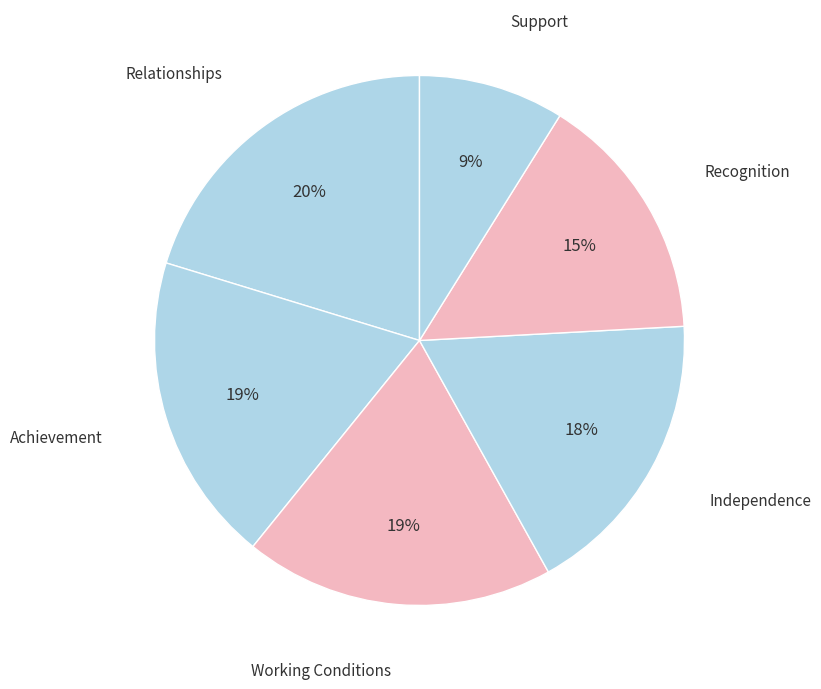

True or false: Independence accounts for 18% of the total.

True